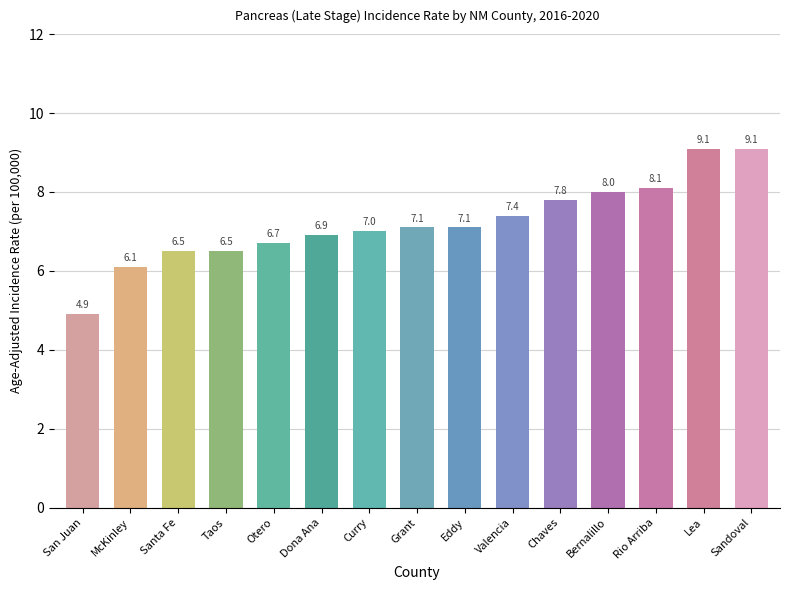

Reading left to right, list all the values displayed in this chart.

4.9	6.1	6.5	6.5	6.7	6.9	7.0	7.1	7.1	7.4	7.8	8.0	8.1	9.1	9.1